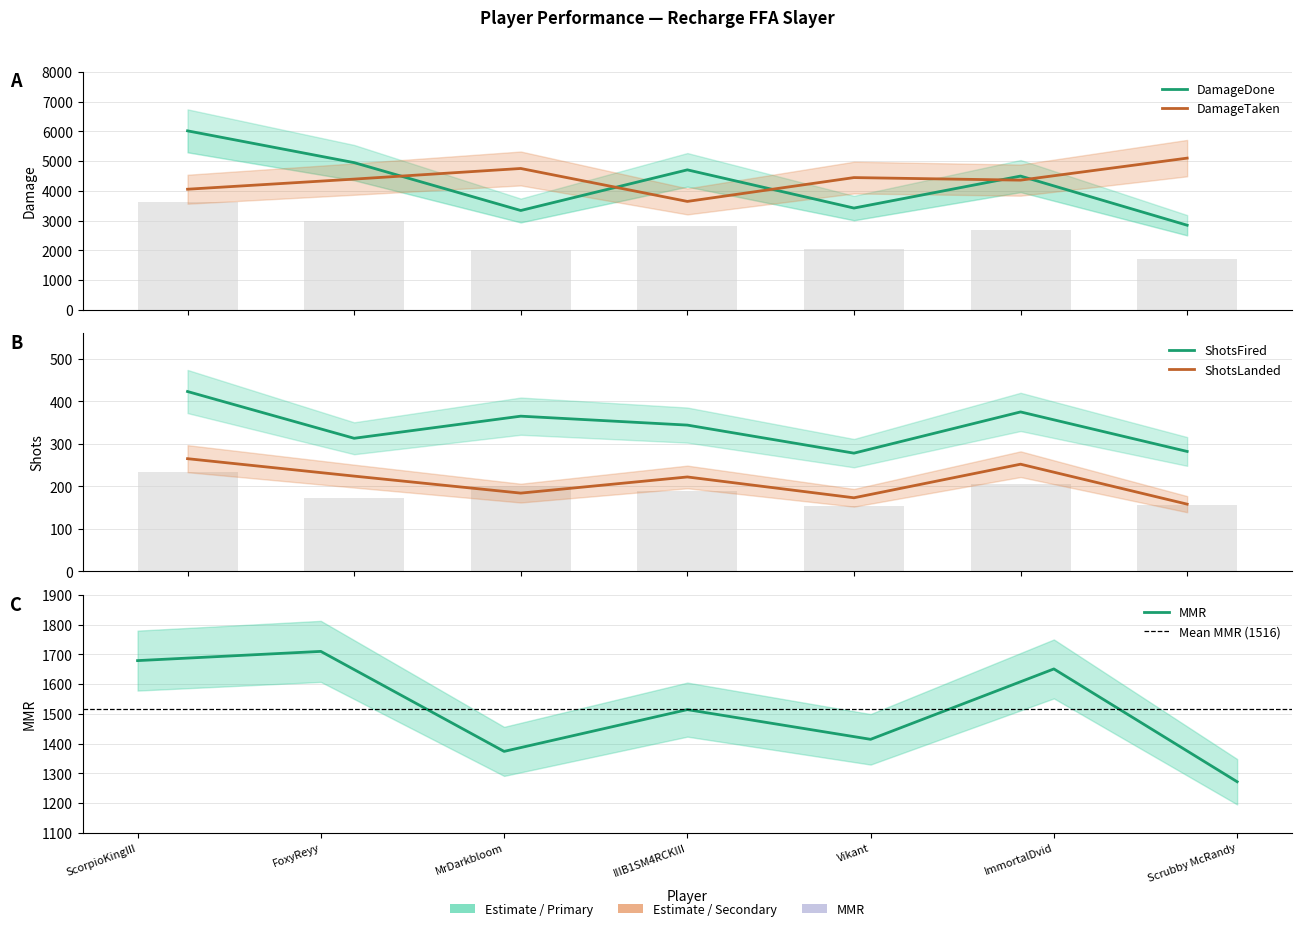

What are all the series names shown in the legend?

DamageDone, DamageTaken, ShotsFired, ShotsLanded, Mmr